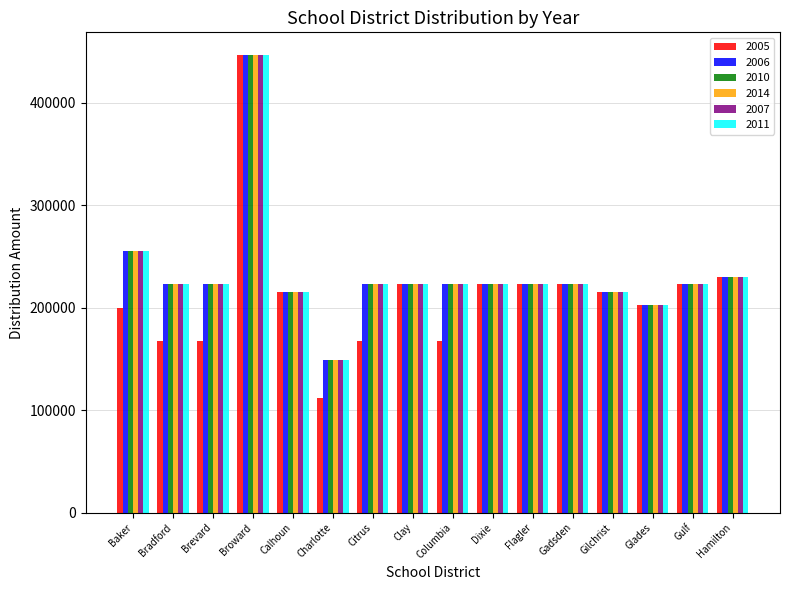

Which category has the highest value in the 2006 series?

Broward